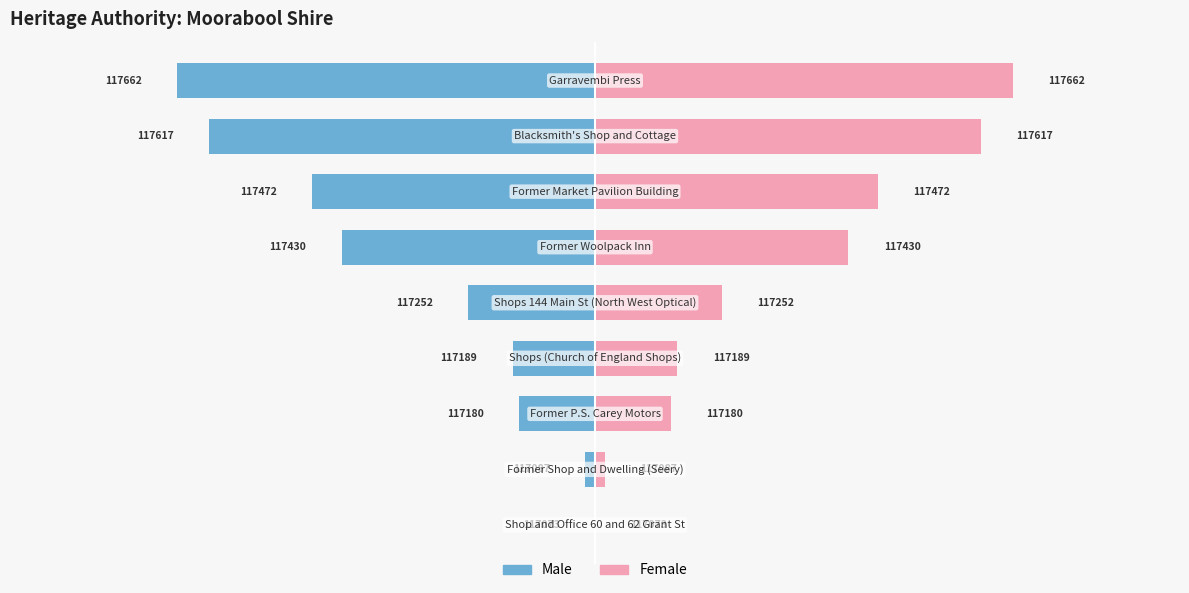

Reading right to left, extract all data points from this chart.

Male: -5.9	-5.4	-4.0	-3.6	-1.8	-1.2	-1.1	-0.1	0.0
Female: 5.9	5.4	4.0	3.6	1.8	1.2	1.1	0.1	0.0